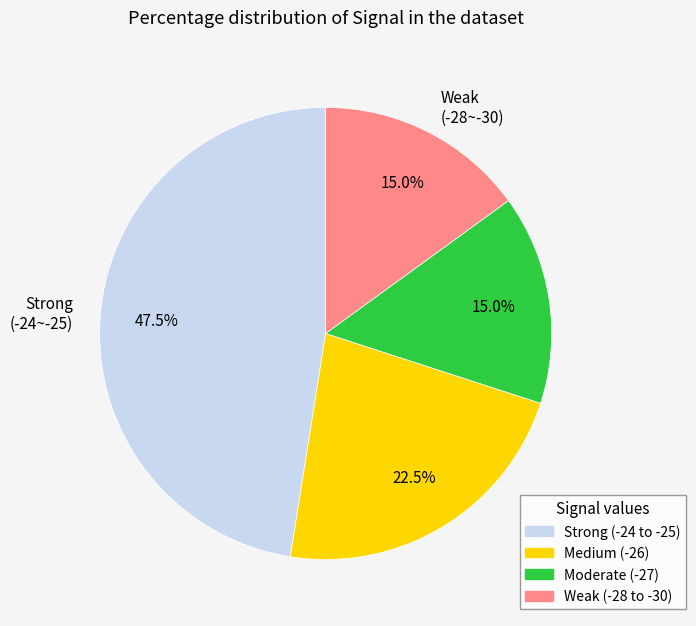

Is there any slice that represents more than half of the pie?

No